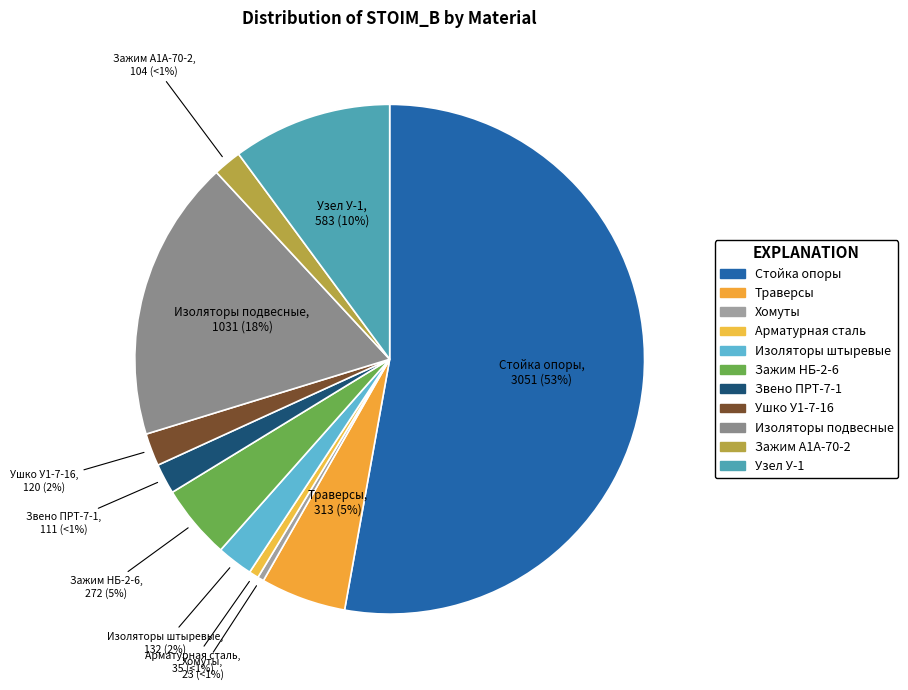

What percentage is NOT represented by Зажим аппаратный А1А-70-2?

98.2%